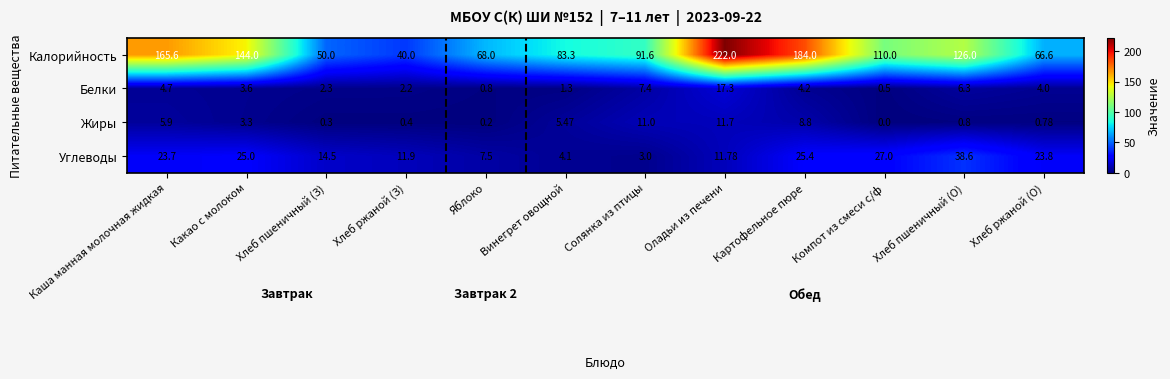

Which category has the lowest value in the Жиры series?

Компот из смеси с/ф